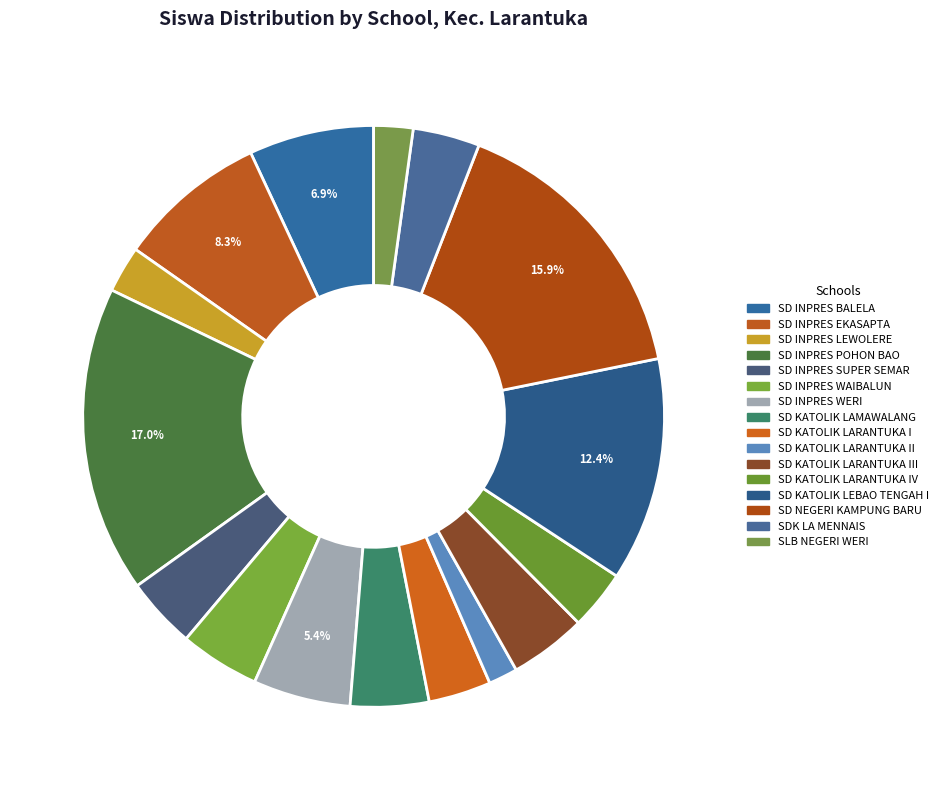

Is the sum of SD INPRES EKASAPTA and SD INPRES WAIBALUN greater than half?

No